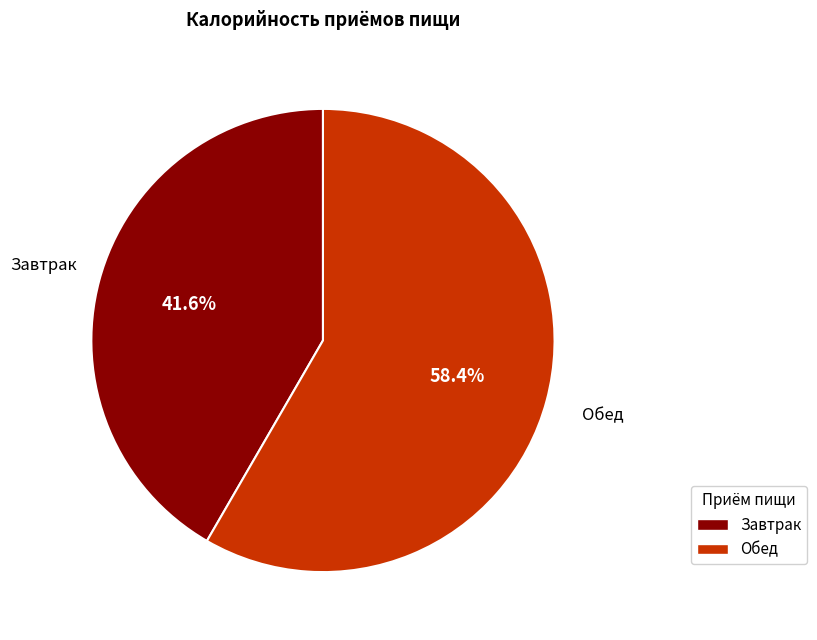

Which has a higher value, Завтрак or Обед?

Обед